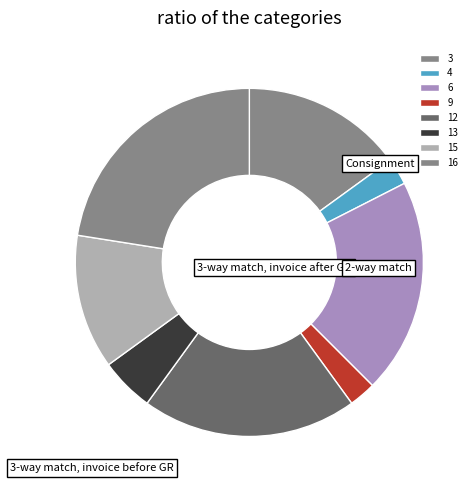

Does any single category account for the majority?

No